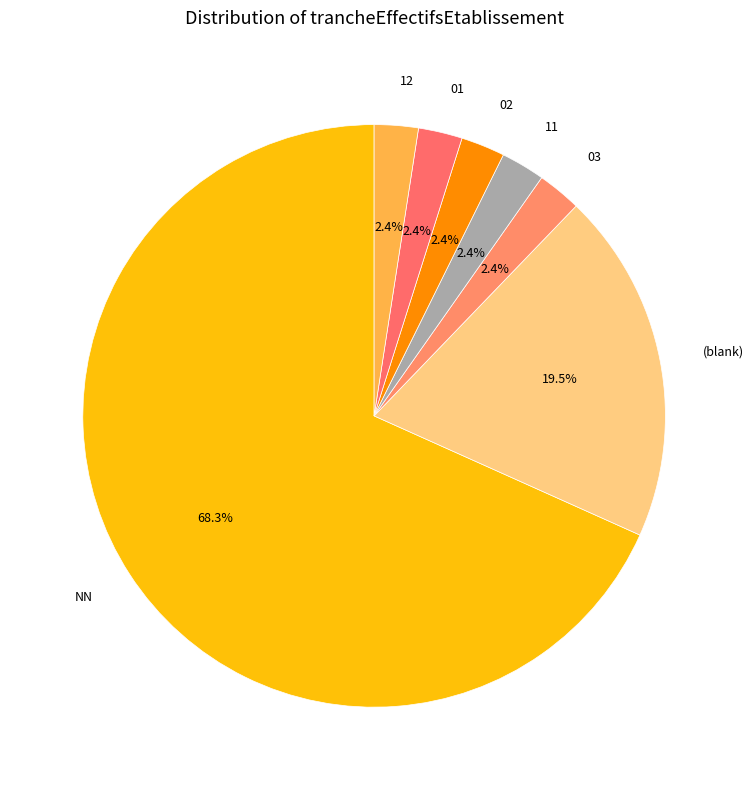

To the nearest percent, what is the difference between the NN and 02 slice percentages?

66%